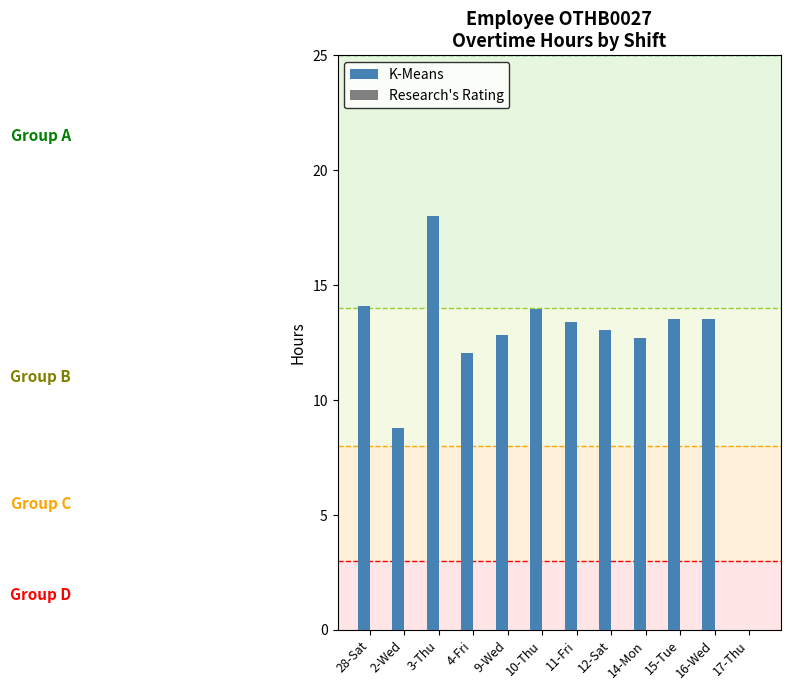

Approximately how many times larger is the value at 9-Wed compared to 28-Sat?

0.9